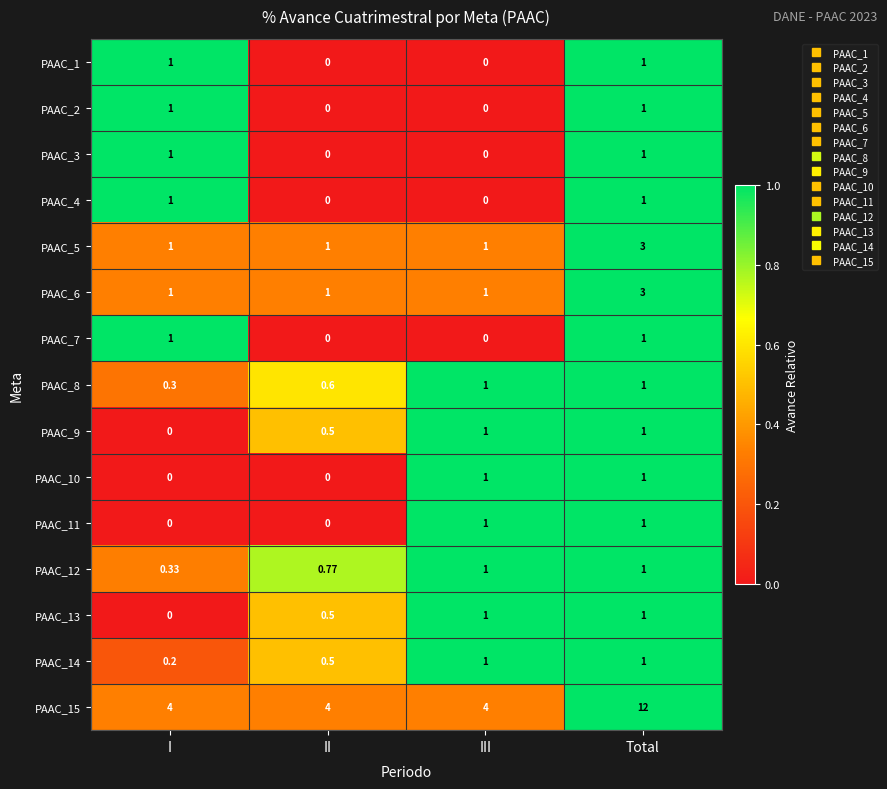

Is the value of PAAC_6 at Total greater than the value of PAAC_3 at Total?

Yes